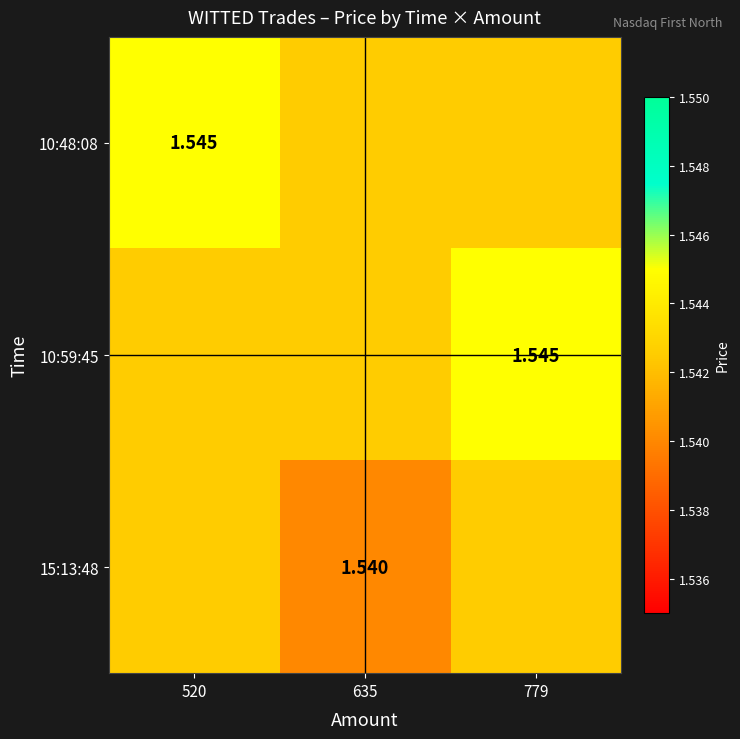

Between 520 and 779, which series saw the biggest shift?

10:48:08